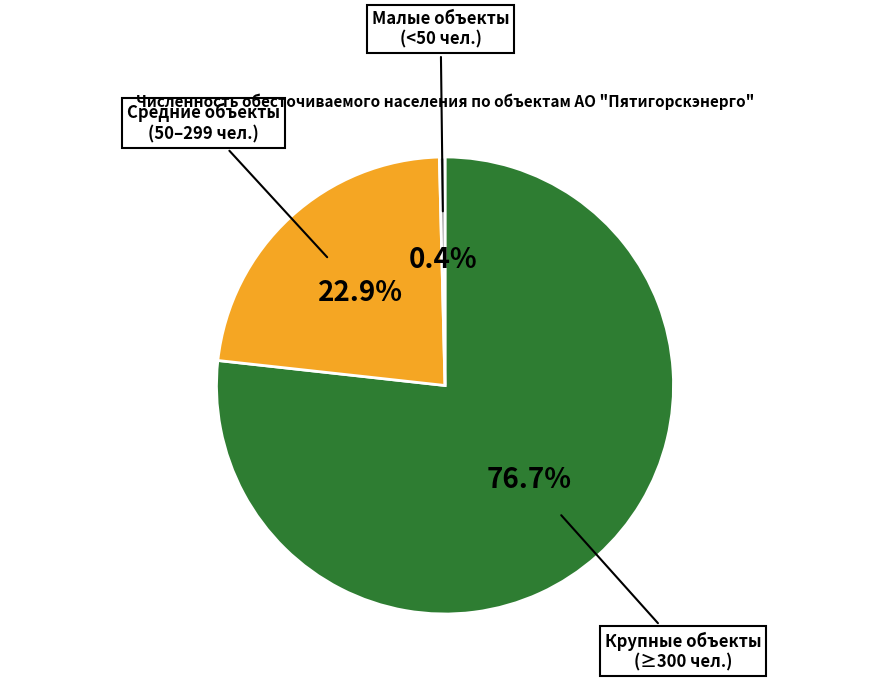

What is the largest slice in the pie chart?

Крупные объекты (≥300 чел.)